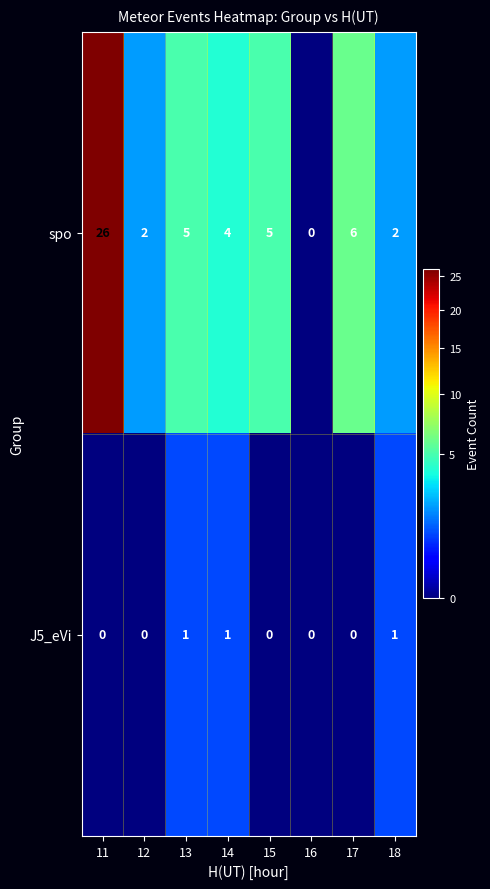

What is the average value of the spo series?

6